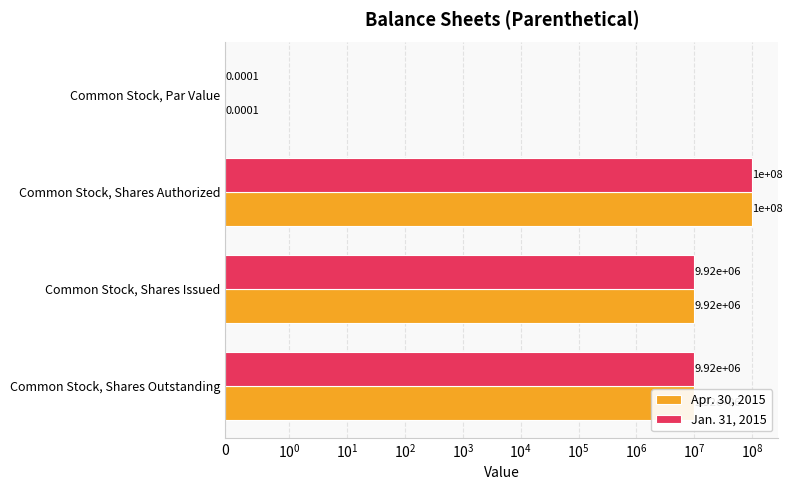

Which series has the largest range (max minus min)?

Apr. 30, 2015